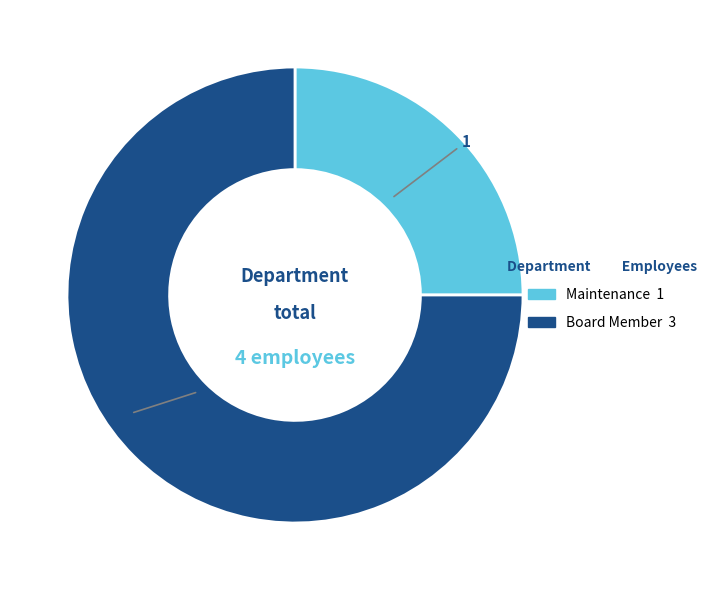

Is there a majority slice in this chart?

Yes